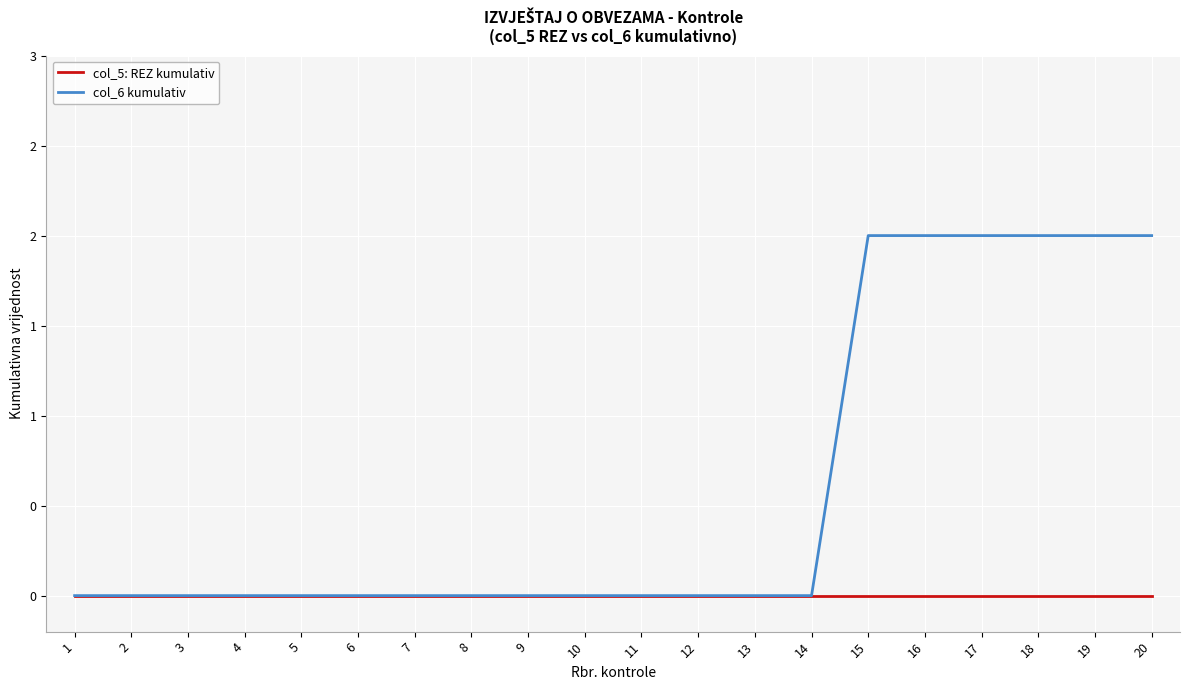

Which series has the largest total across all categories?

col_6 kumulativ